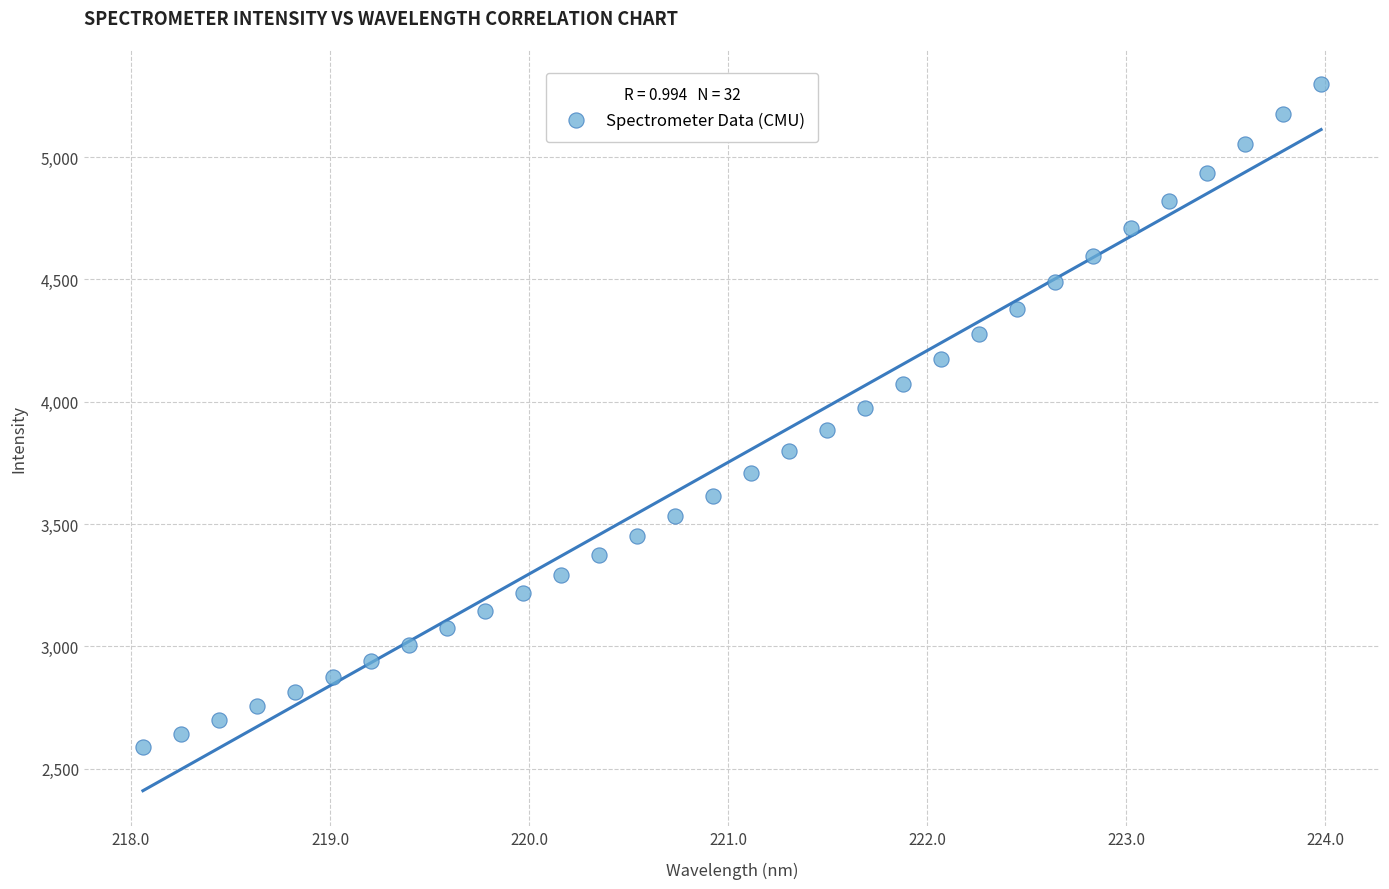

What is the range of X values (max minus min)?

5.9